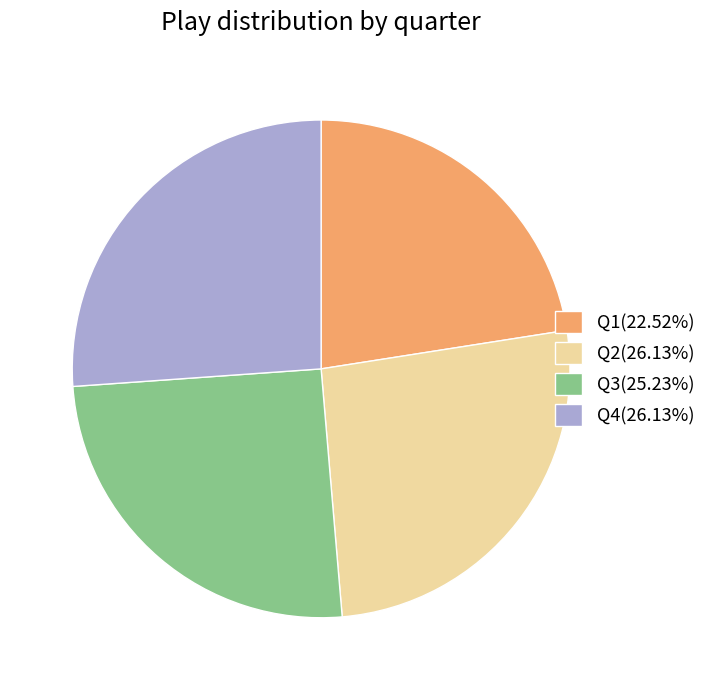

Does Q3 account for over 50% of the chart?

No